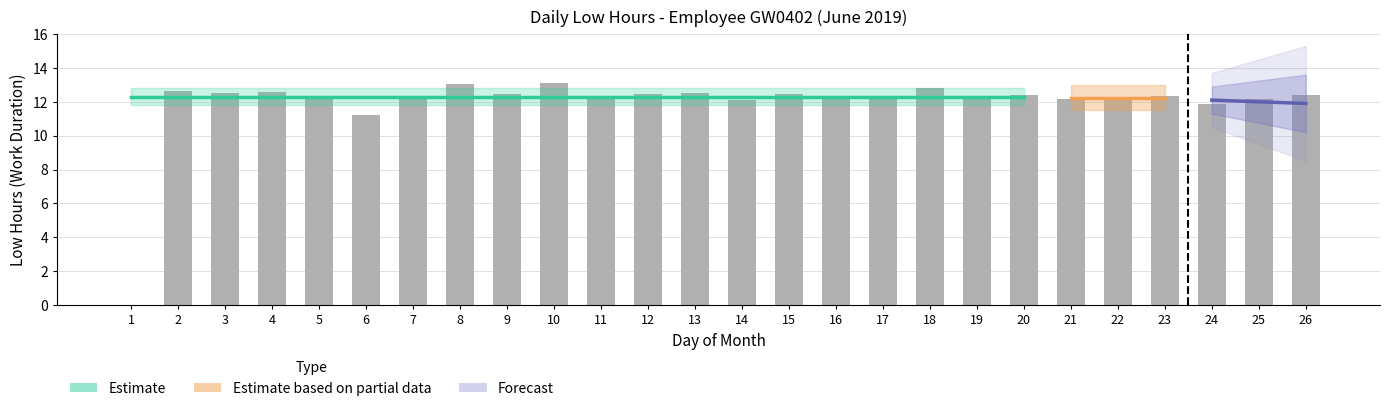

List the labels in order of value, smallest first.

1, 6, 24, 14, 17, 21, 25, 11, 19, 22, 7, 16, 23, 5, 20, 26, 12, 15, 9, 3, 13, 4, 2, 18, 8, 10